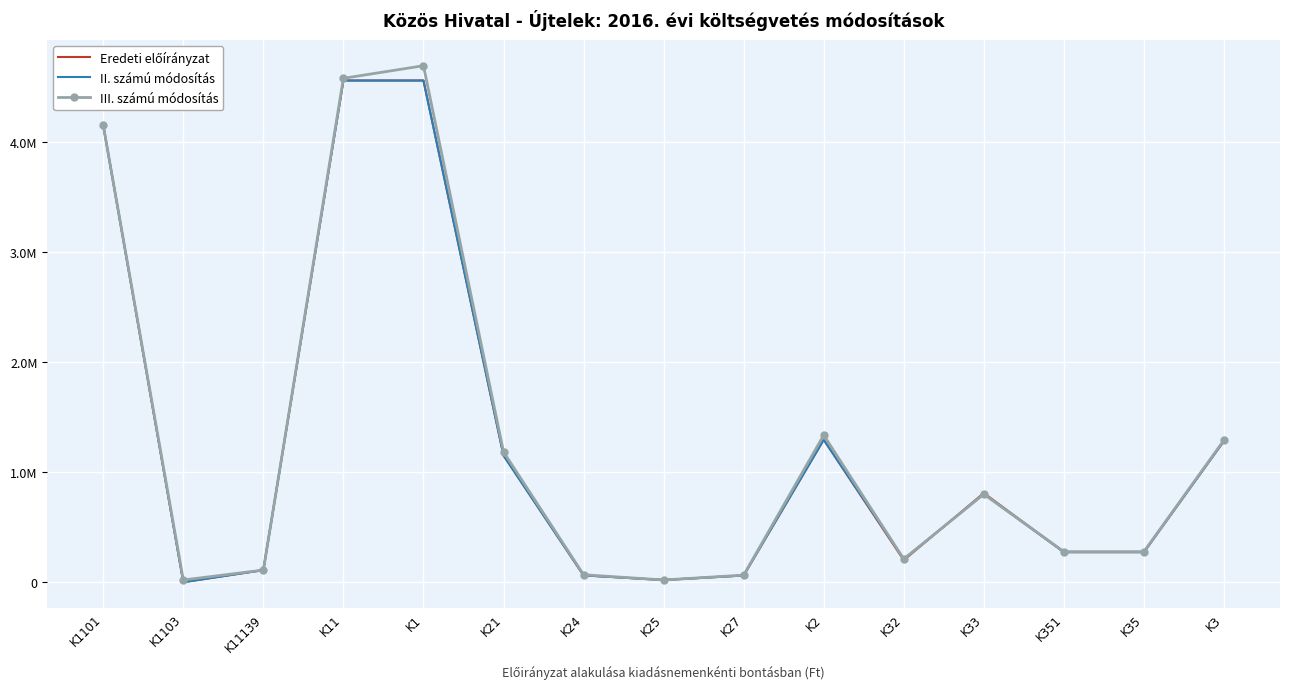

What is the total value across all series at K24?

191912